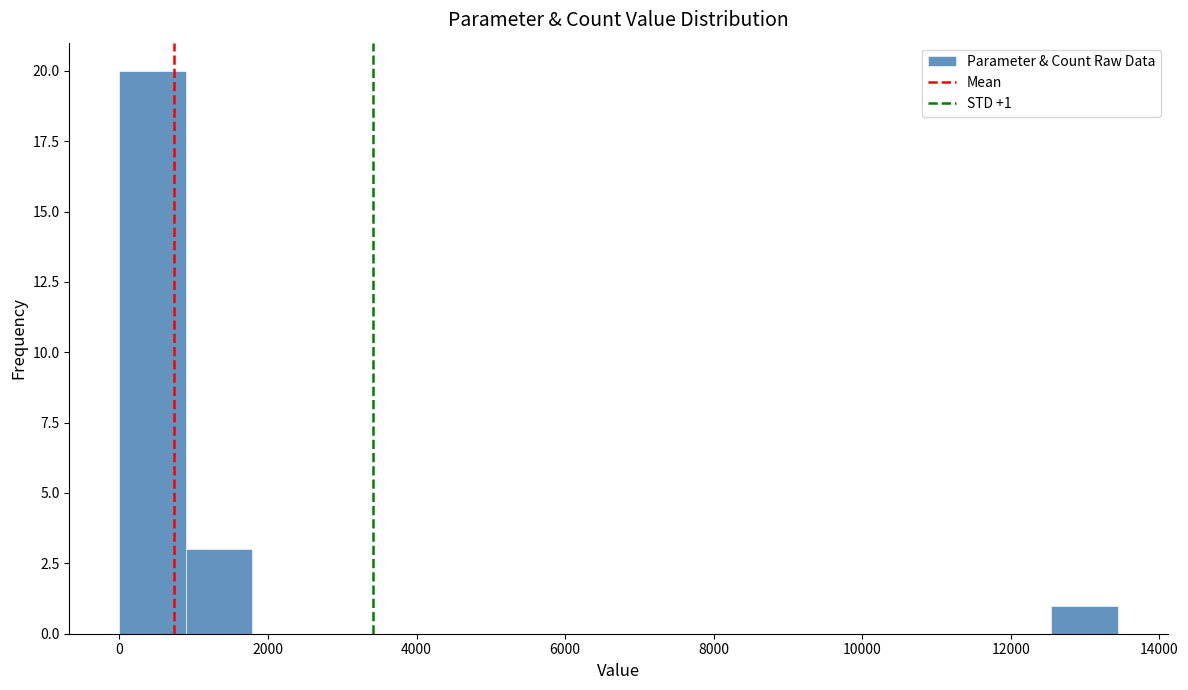

Over which range of the x-axis is the bar tallest?

0 to 800